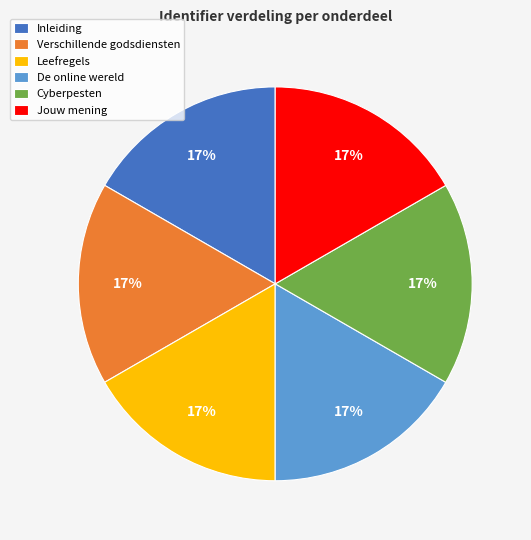

The Leefregels slice represents 17% of the pie. True or false?

True